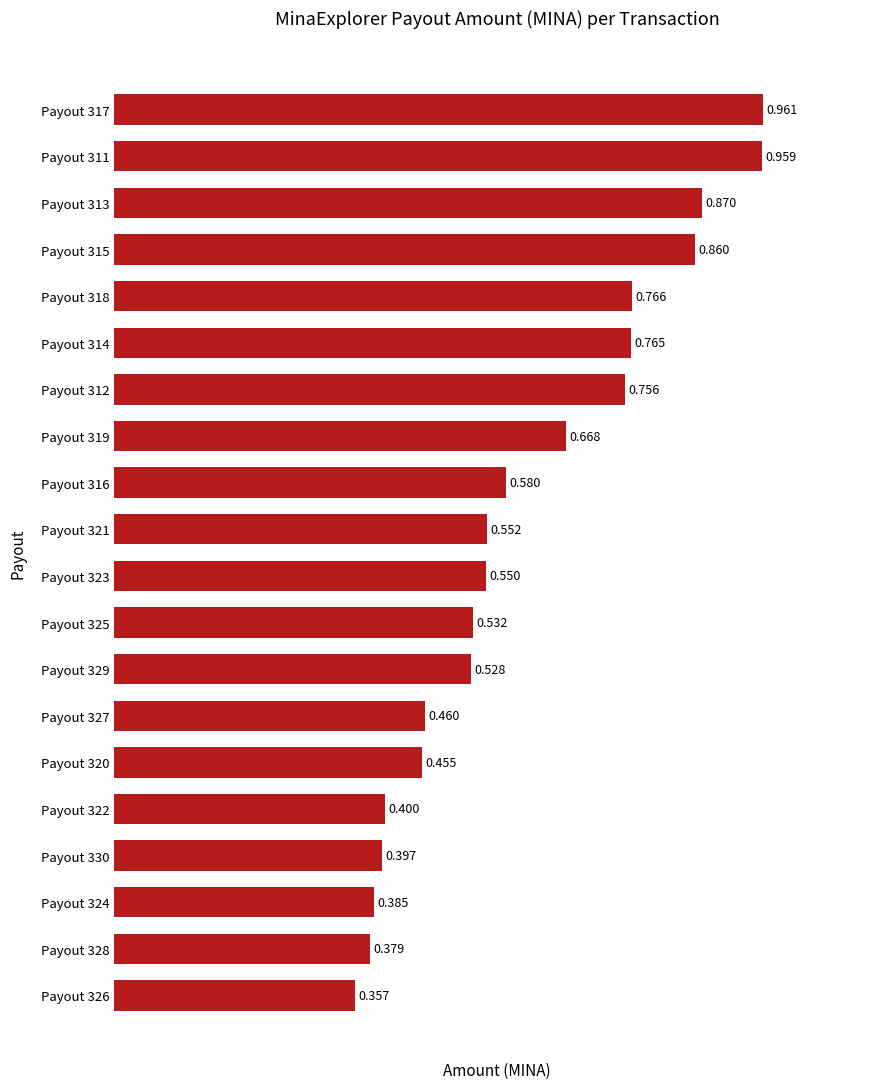

Count the number of data series in this chart.

1